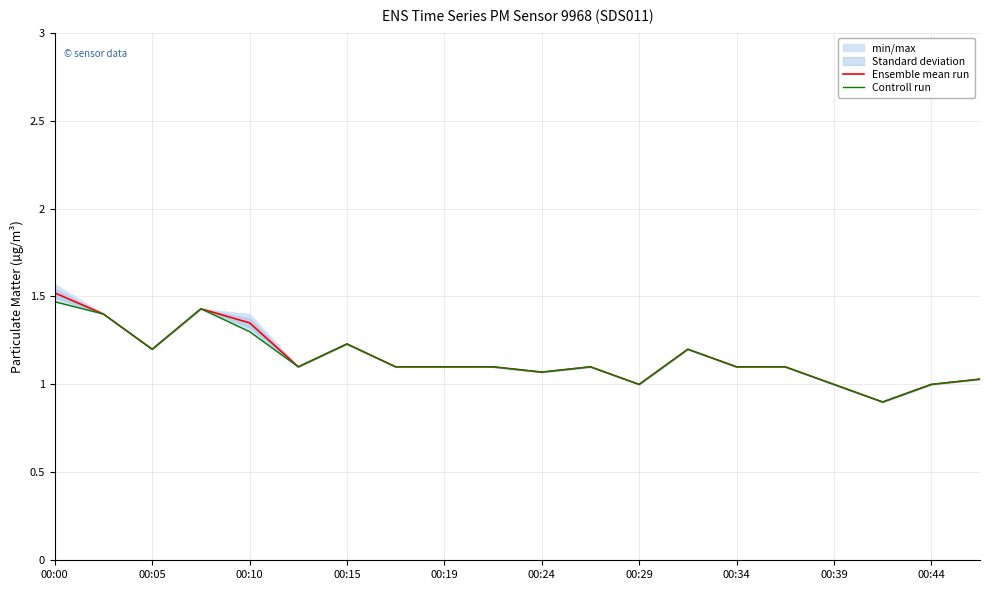

True or false: Ensemble mean run has a value of 1.1 at 00:19.

True